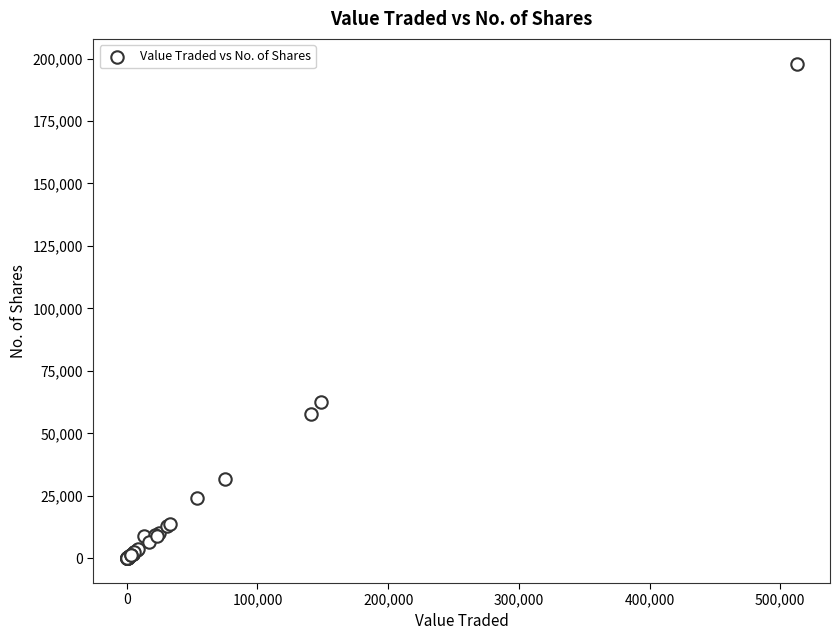

What Y value in the scatter plot is closest to 98997?

62391